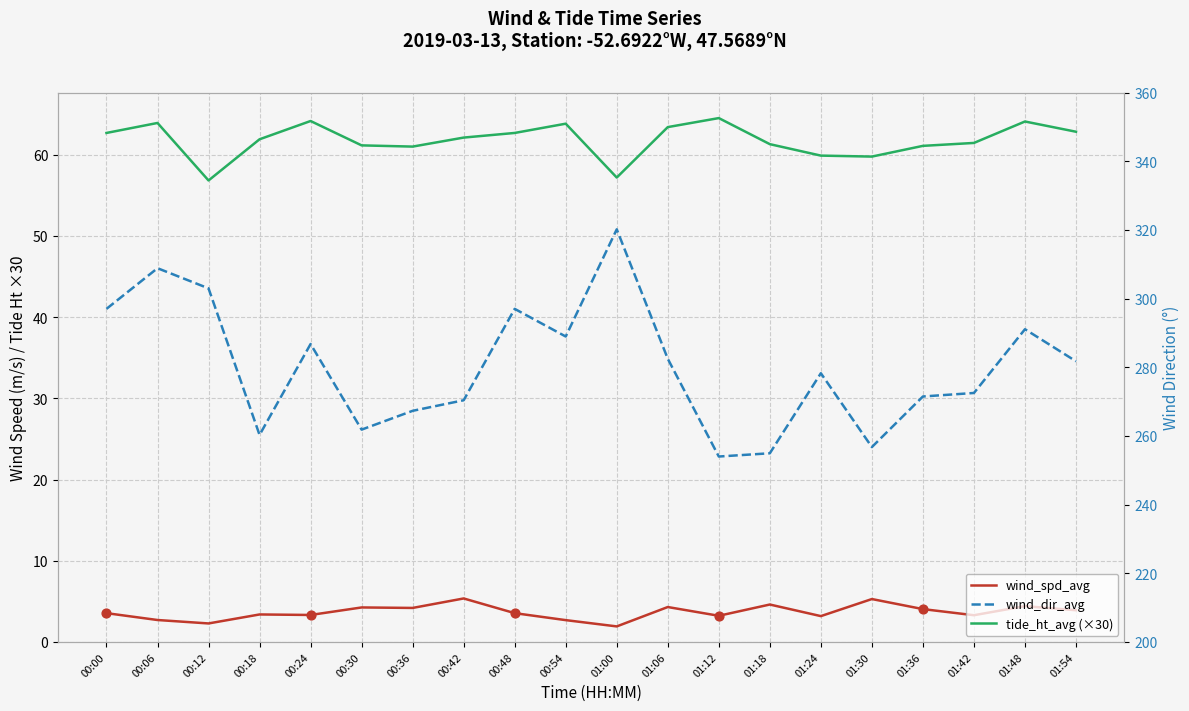

Is the value of wind_spd_avg at 01:24 greater than the value of wind_dir_avg at 00:18?

No